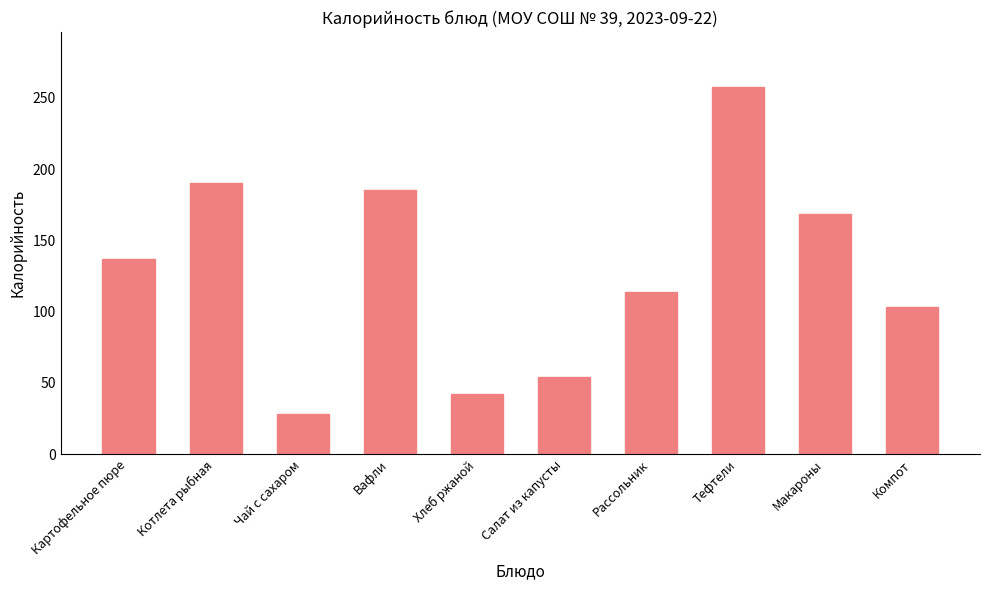

List the labels in order of value, largest first.

Тефтели, Котлета рыбная, Вафли, Макароны, Картофельное пюре, Рассольник, Компот, Салат из капусты, Хлеб ржаной, Чай с сахаром